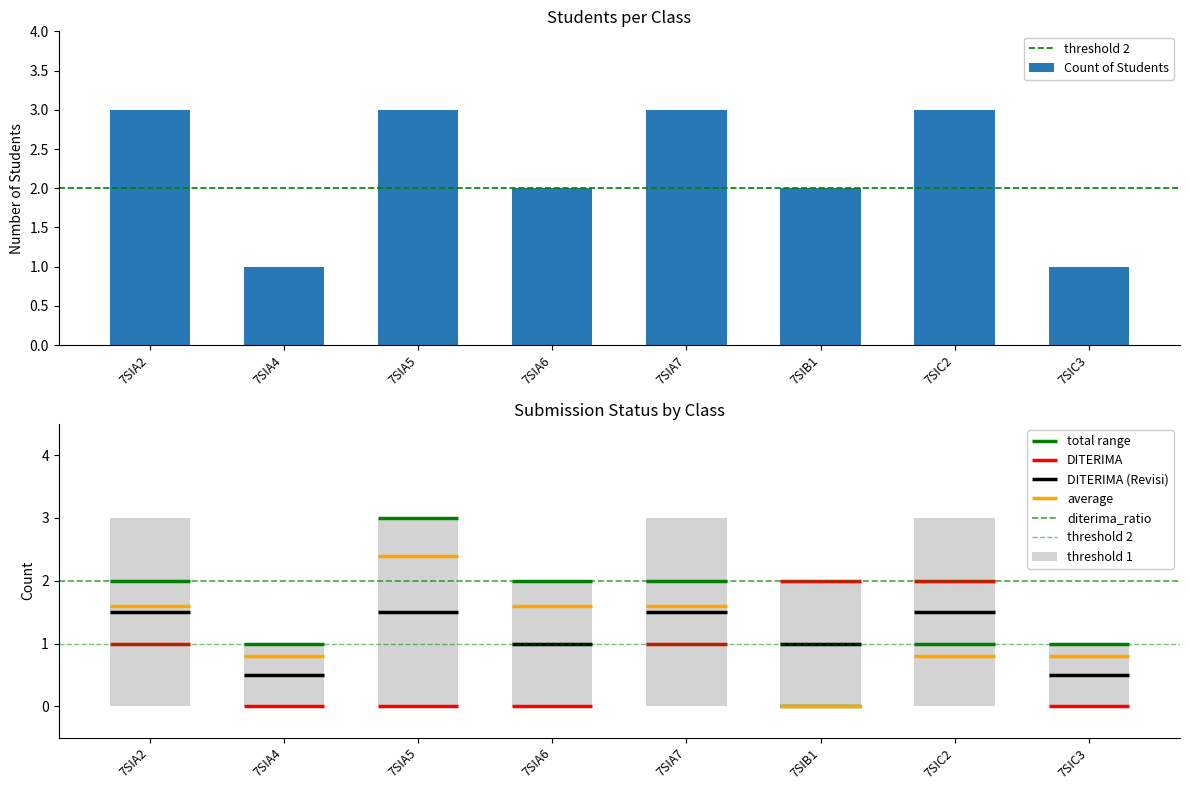

Approximately how many times larger is the value at 7SIB1 compared to 7SIA2?

0.7